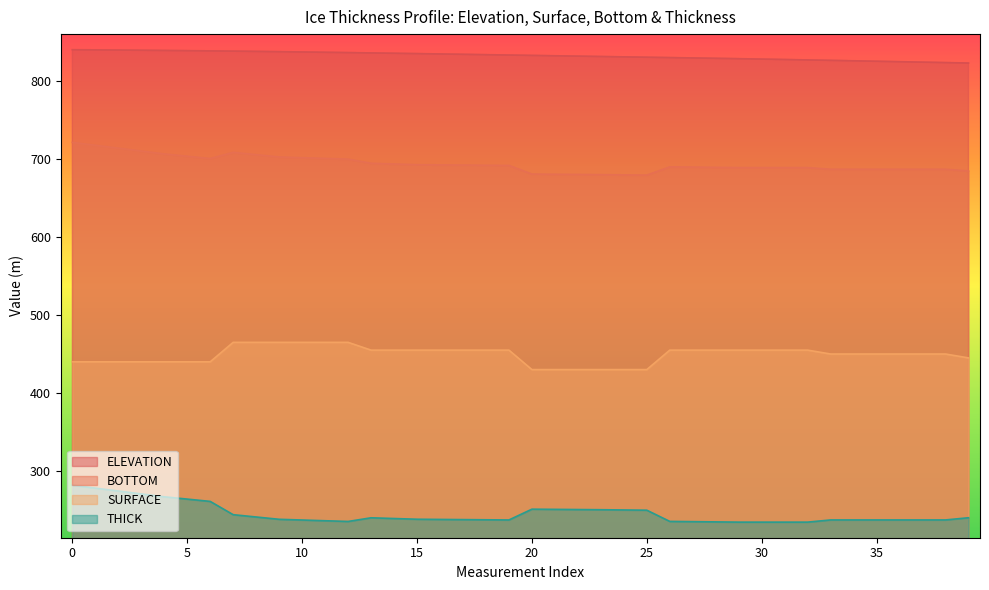

Where is the first local minimum for THICK?

12